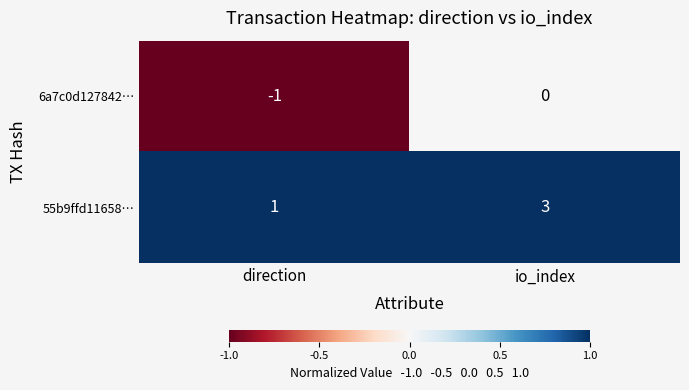

Is it true that 55b9ffd11658… equals 2 at direction?

False